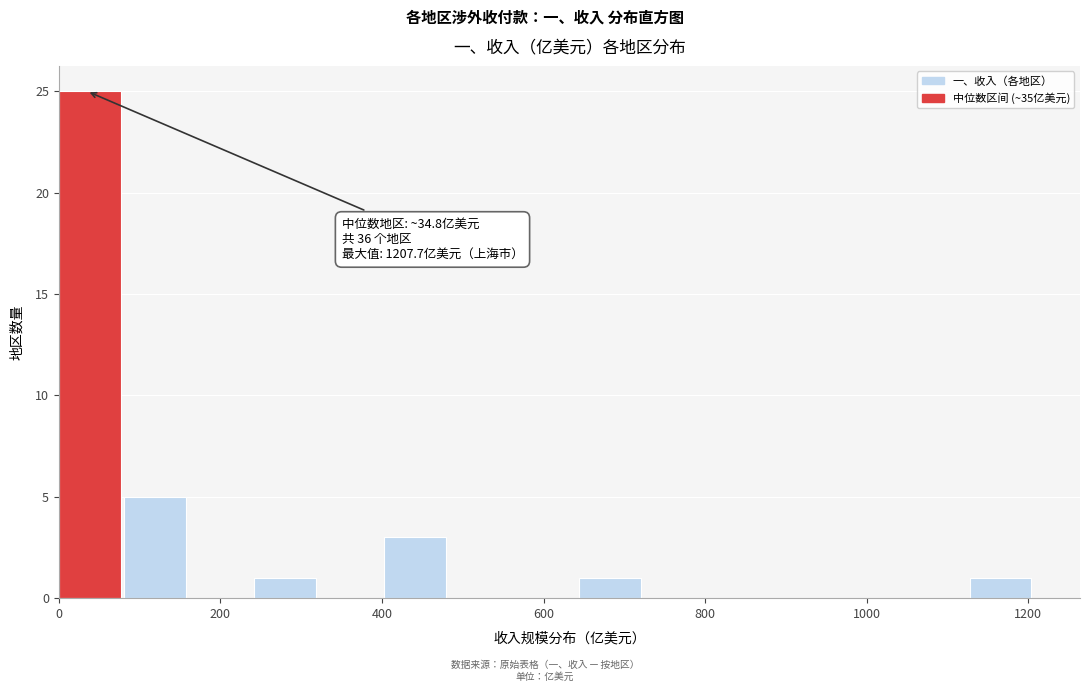

Over which range of the x-axis is the bar tallest?

0 to 80